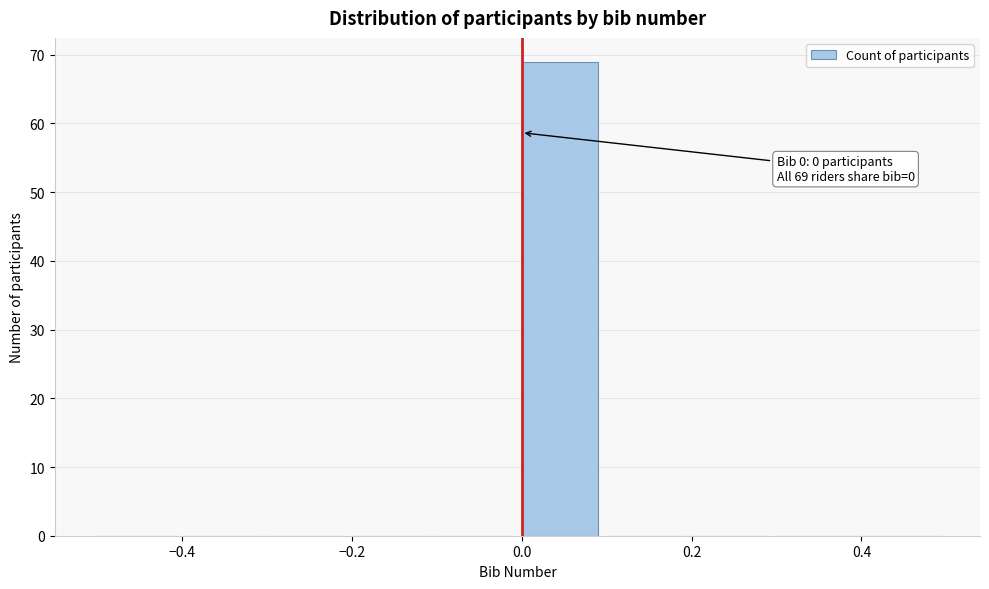

Which range on the x-axis has the tallest bar?

0.0 to 0.1